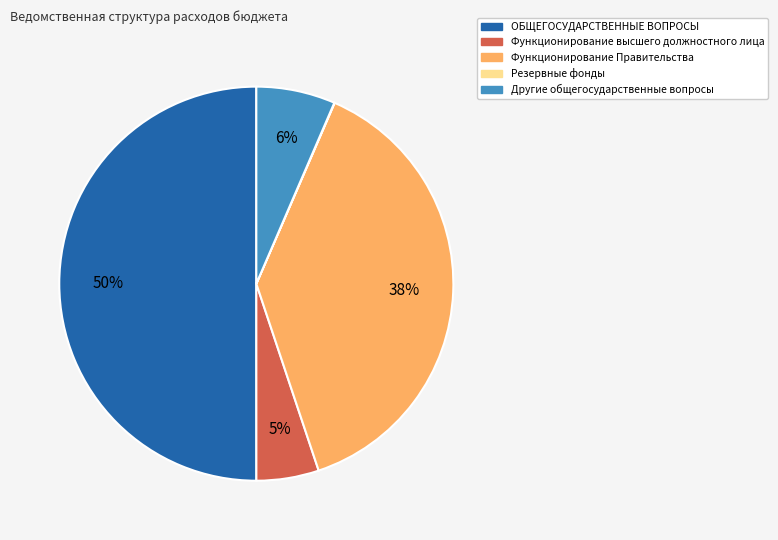

True or false: Другие общегосударственные вопросы accounts for 1% of the total.

False